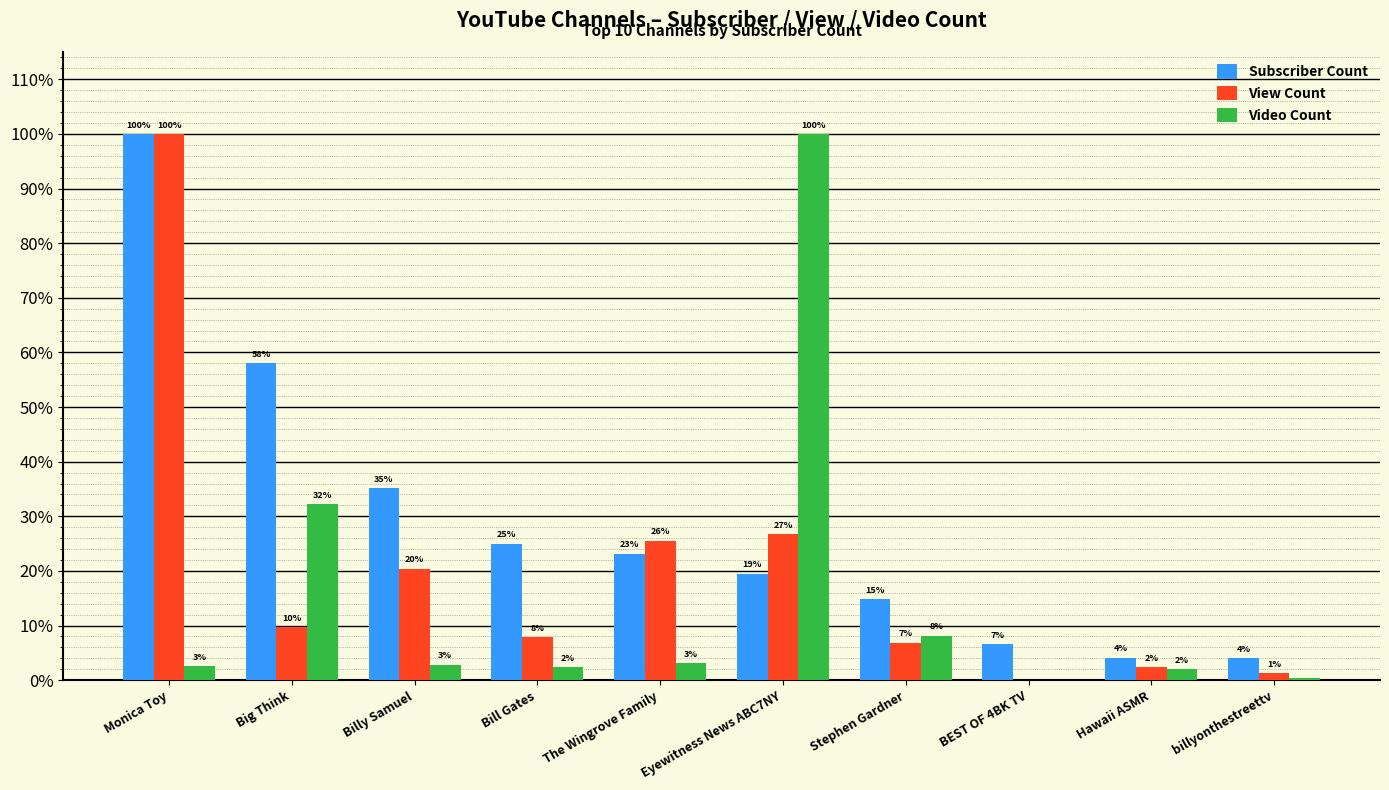

Where does the View Count series first go above 9?

Monica Toy